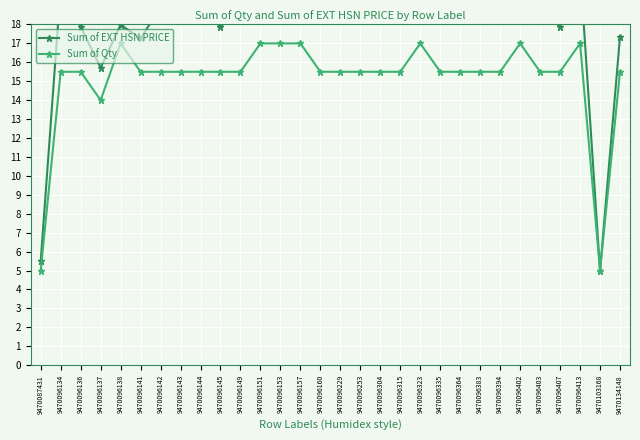

Where is Sum of Qty nearest to the value 11?

9470096137